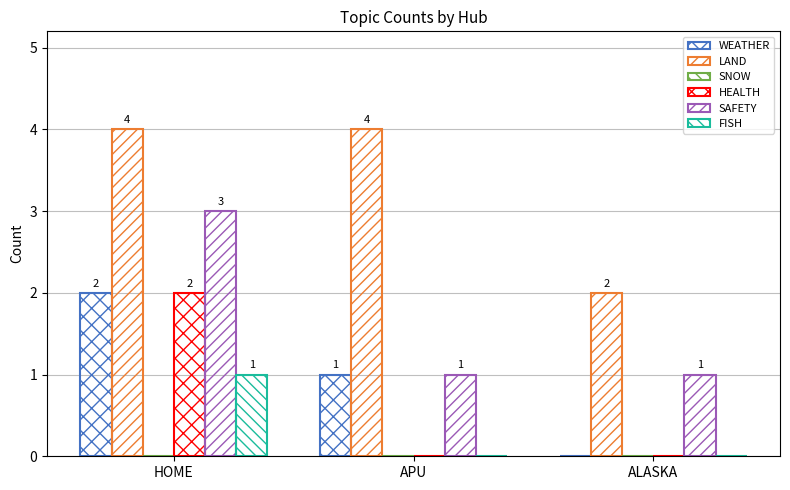

Rank the categories by WEATHER value from highest to lowest.

HOME, APU, ALASKA